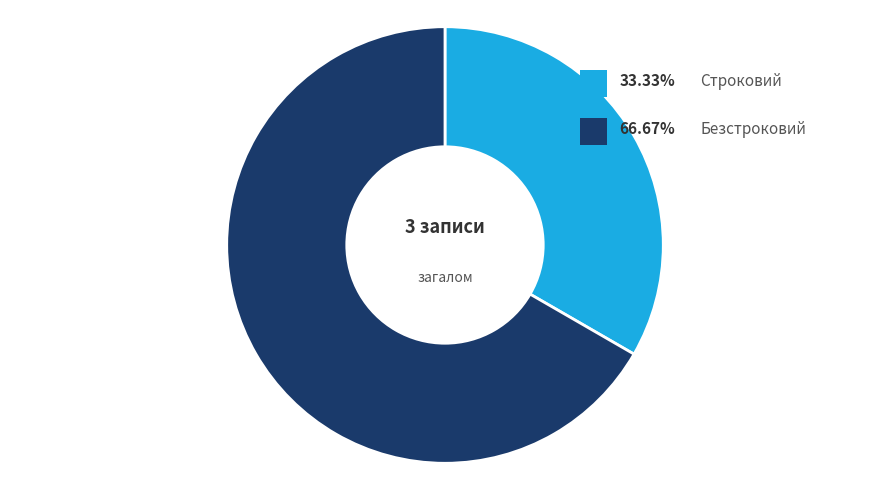

Which category accounts for the majority?

Безстроковий